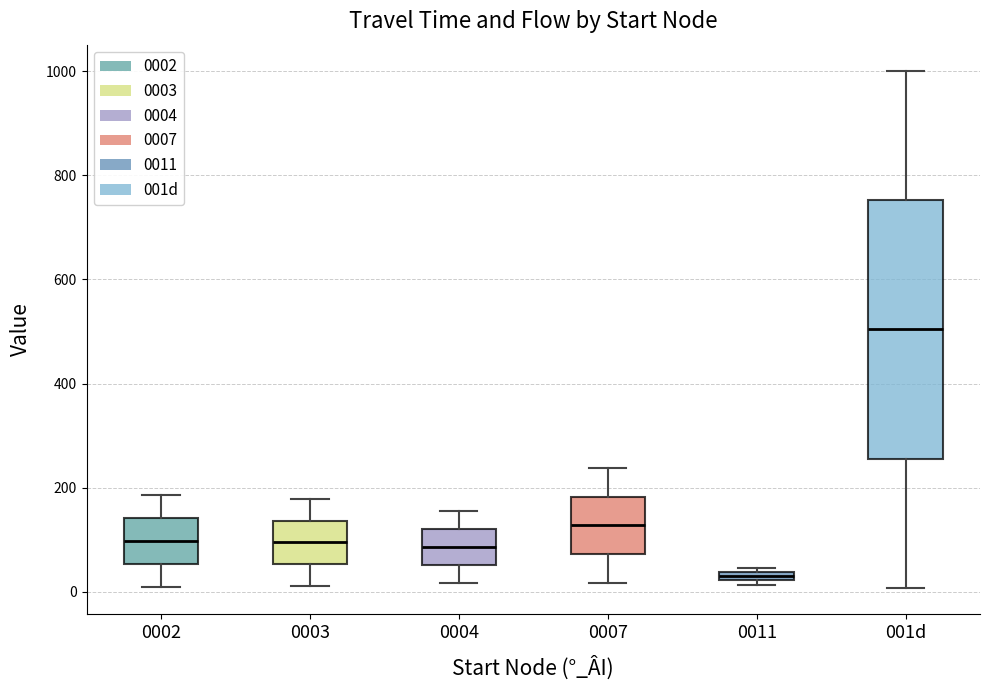

Which box is the tallest, from its lower edge to its upper edge?

001d